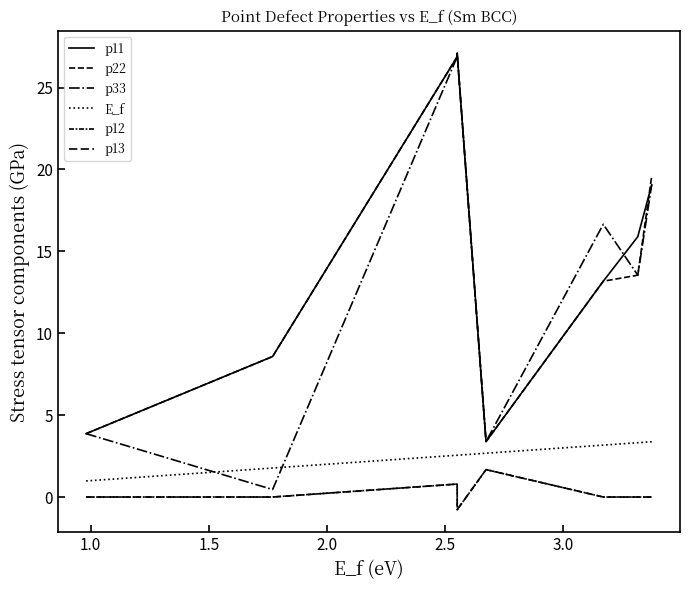

What are all the series names shown in the legend?

p11, p22, p33, E_f, p12, p13